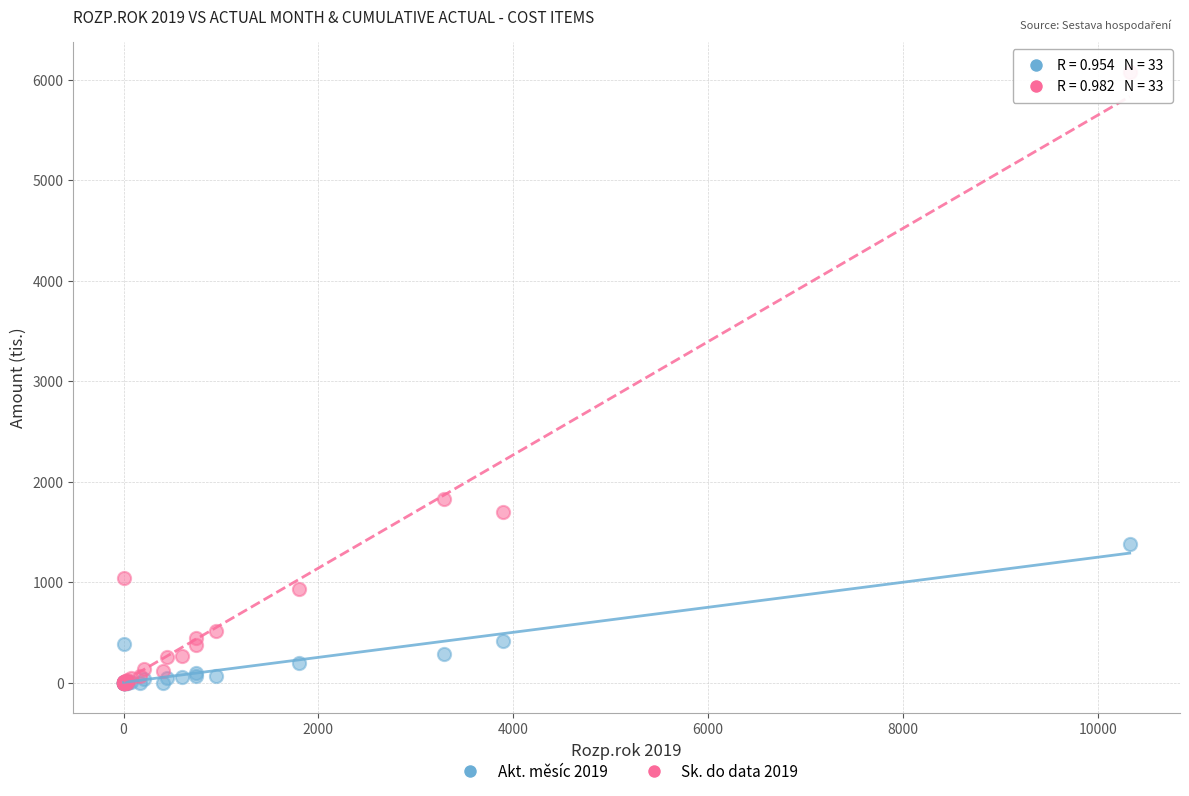

In the Sk. do data 2019 series, what Y value is closest to 3036?

1825.4